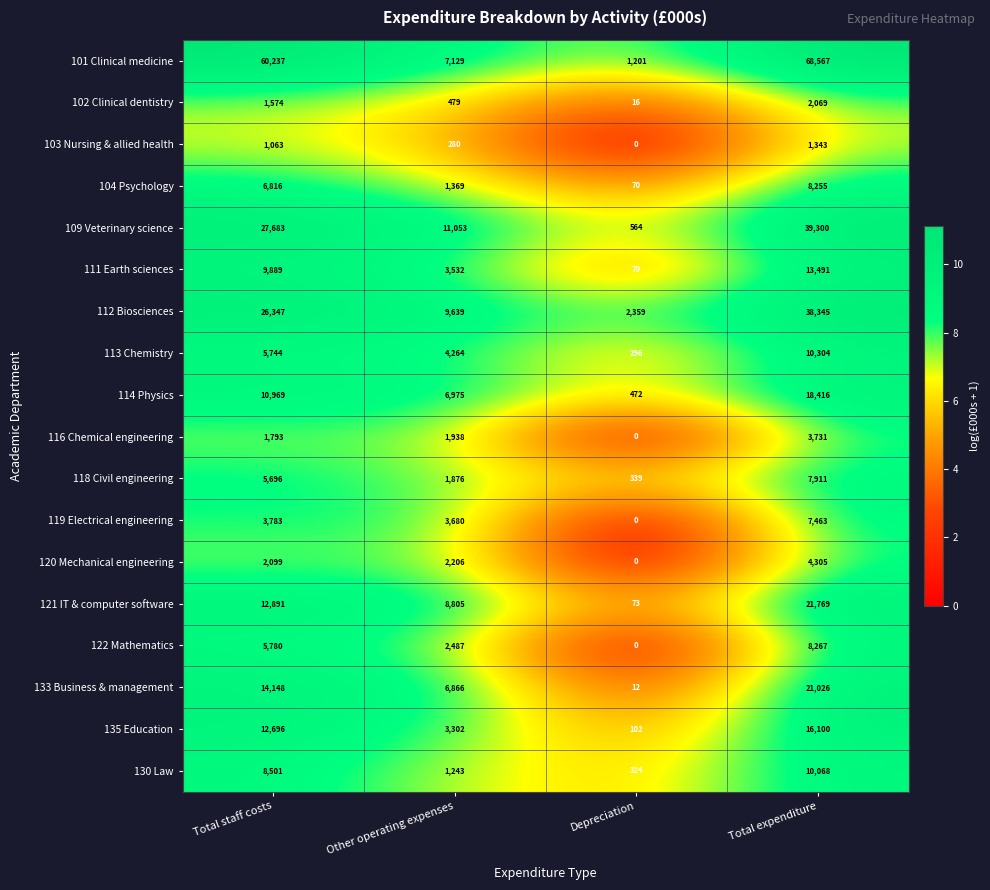

What is the spread (max minus min) of values at Other operating expenses?

10773